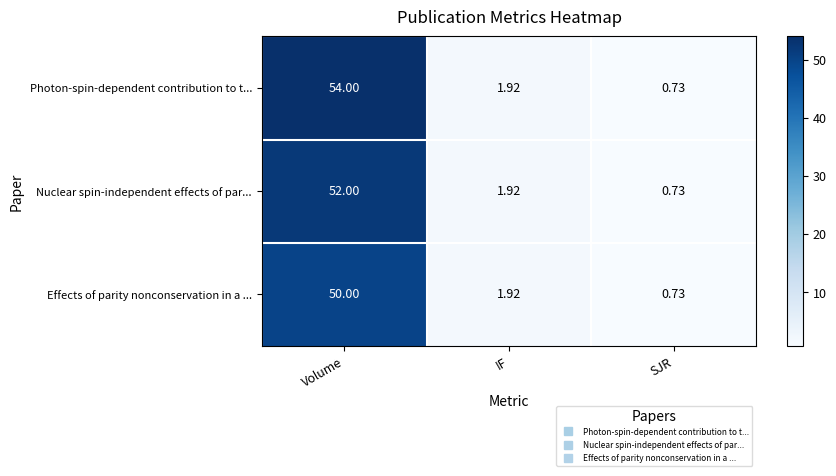

Which series has the widest spread of values?

Photon-spin-dependent contribution to t...